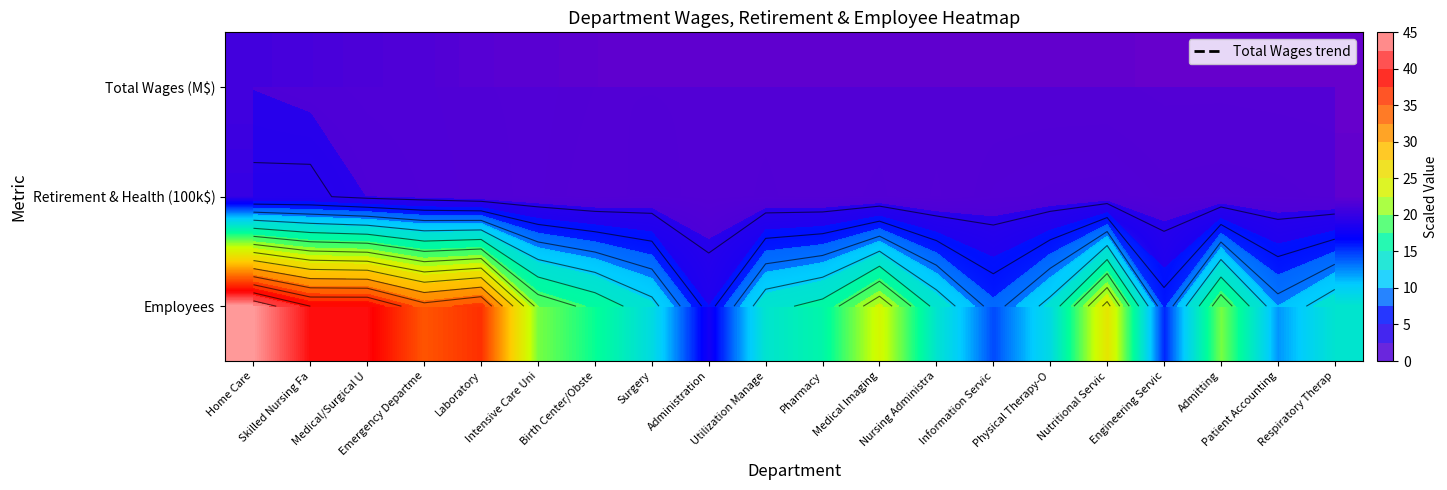

Is the value of Employees at Respiratory Therap greater than the value of Retirement & Health (100k$) at Medical/Surgical U?

Yes